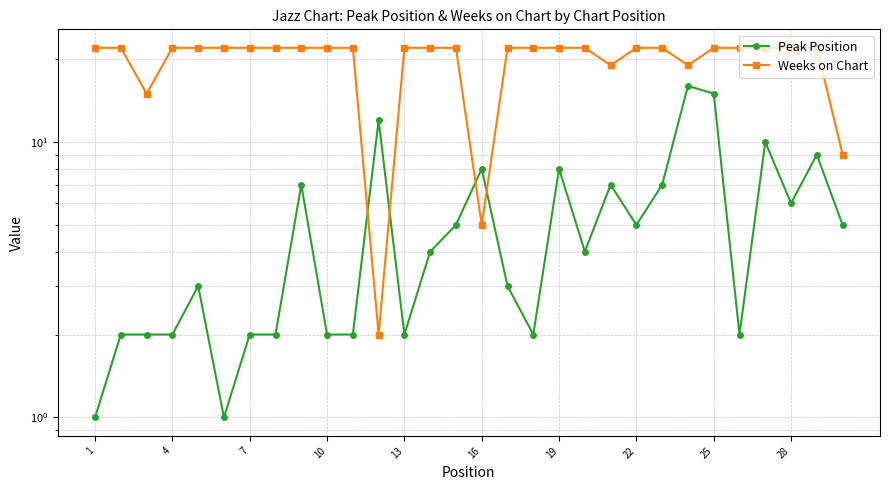

Reading left to right, list all the values displayed in this chart.

Peak Position: 1	2	2	2	3	1	2	2	7	2	2	12	2	4	5	8	3	2	8	4	7	5	7	16	15	2	10	6	9	5
Weeks on Chart: 22	22	15	22	22	22	22	22	22	22	22	2	22	22	22	5	22	22	22	22	19	22	22	19	22	22	22	22	22	9